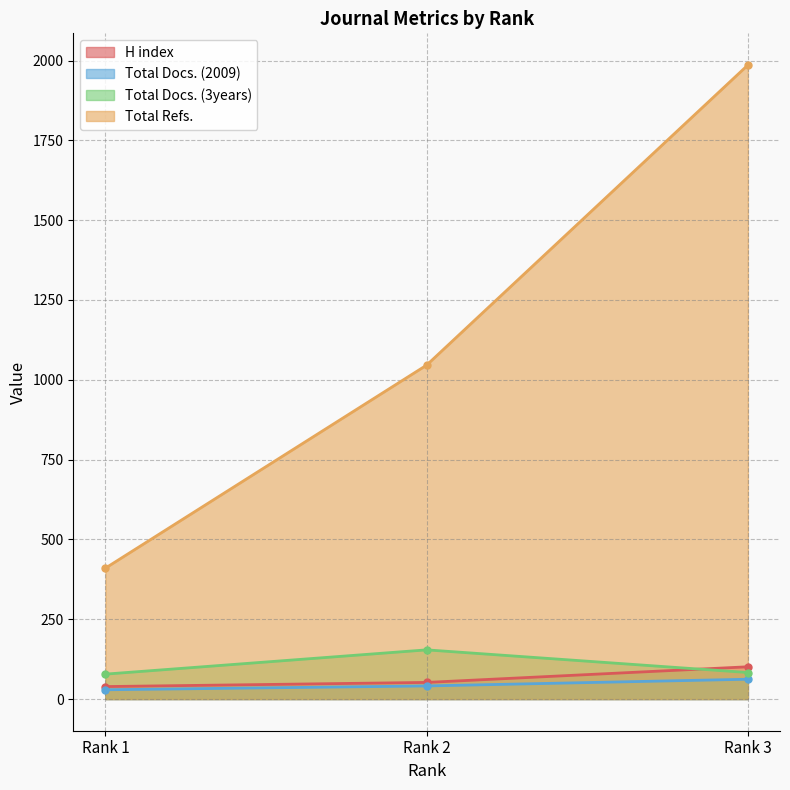

What value does the Total Docs. (2009) series have at Rank 3, to the nearest 5?

60